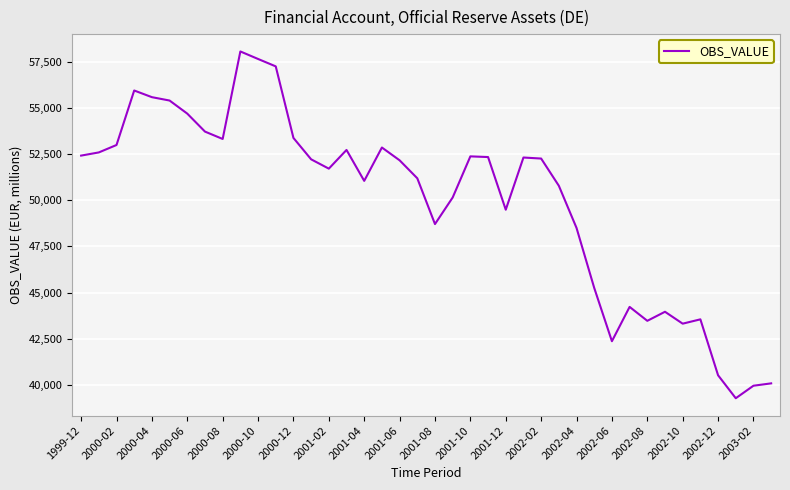

How many series are shown in this chart?

1